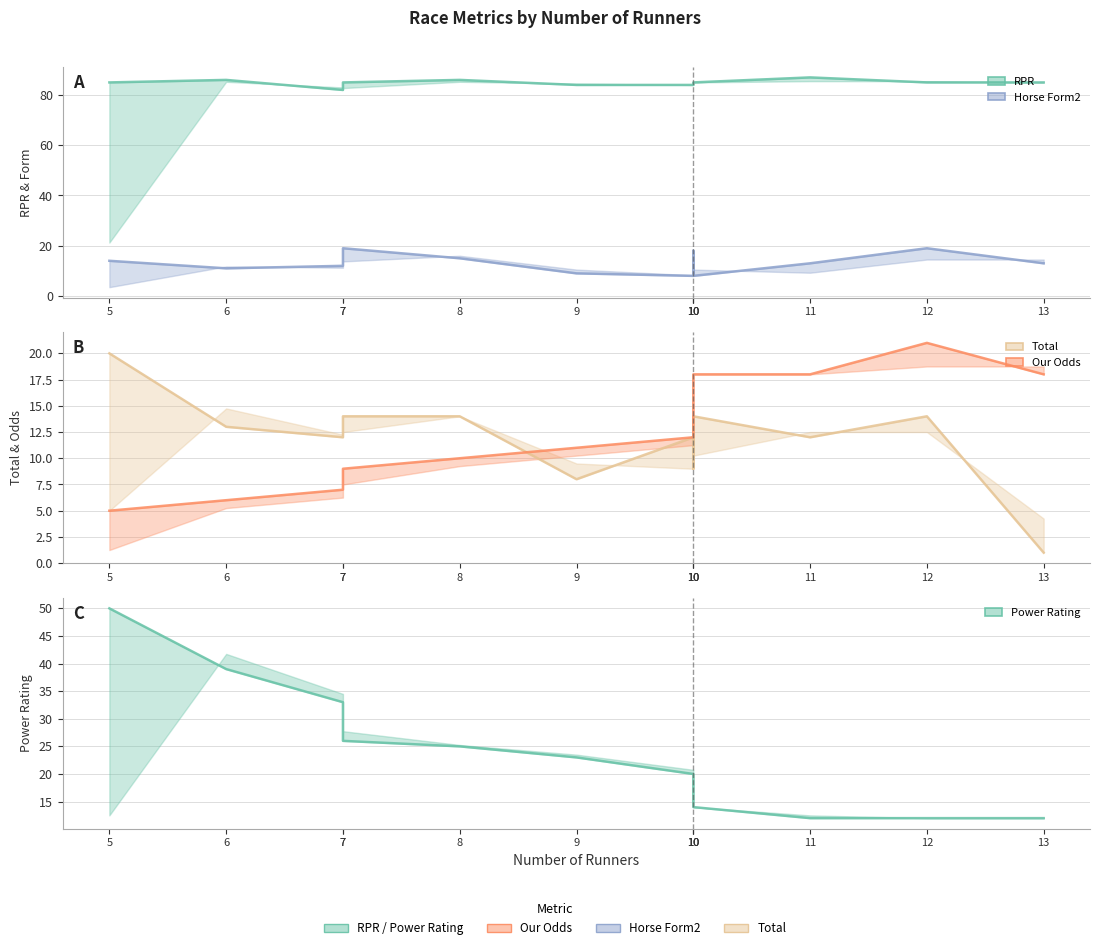

Which category has the highest value in the Our Odds series?

12